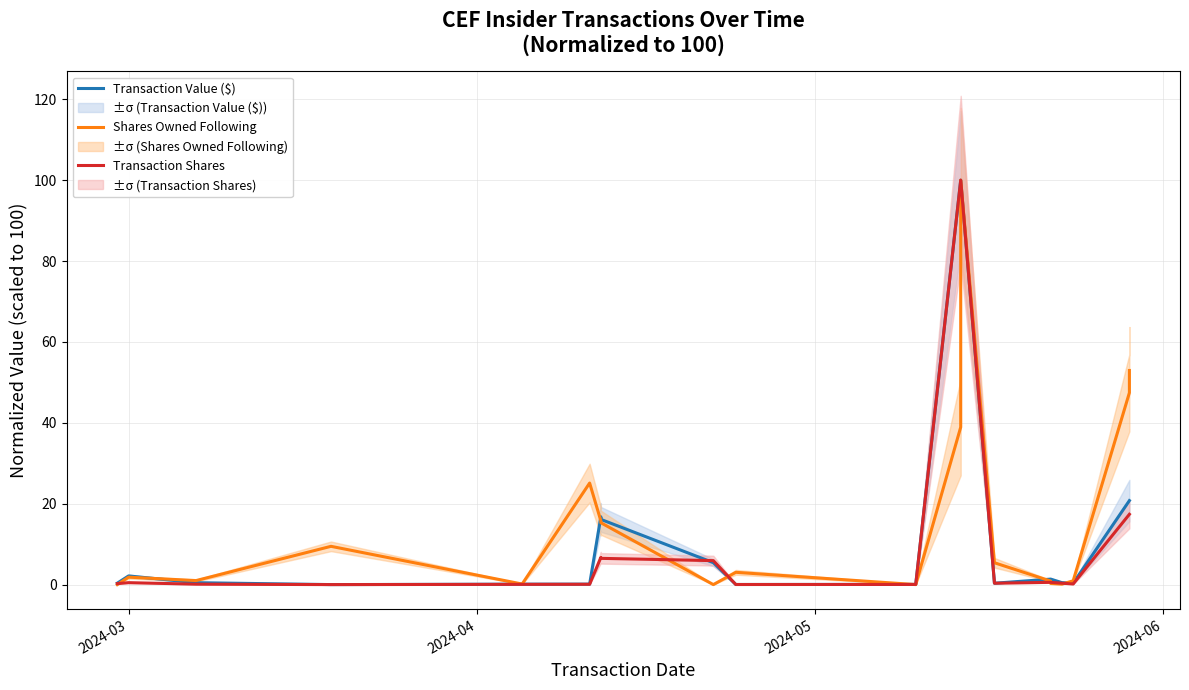

List the series in order of their overall mean, lowest first.

Transaction Shares, Transaction Value ($), Shares Owned Following